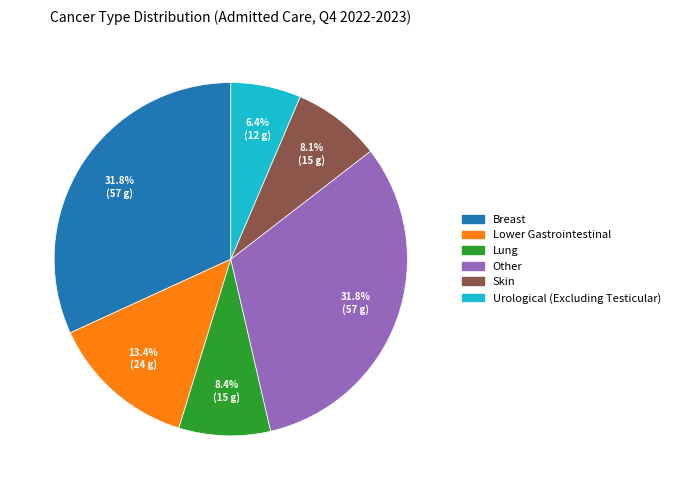

Is there a majority slice in this chart?

No